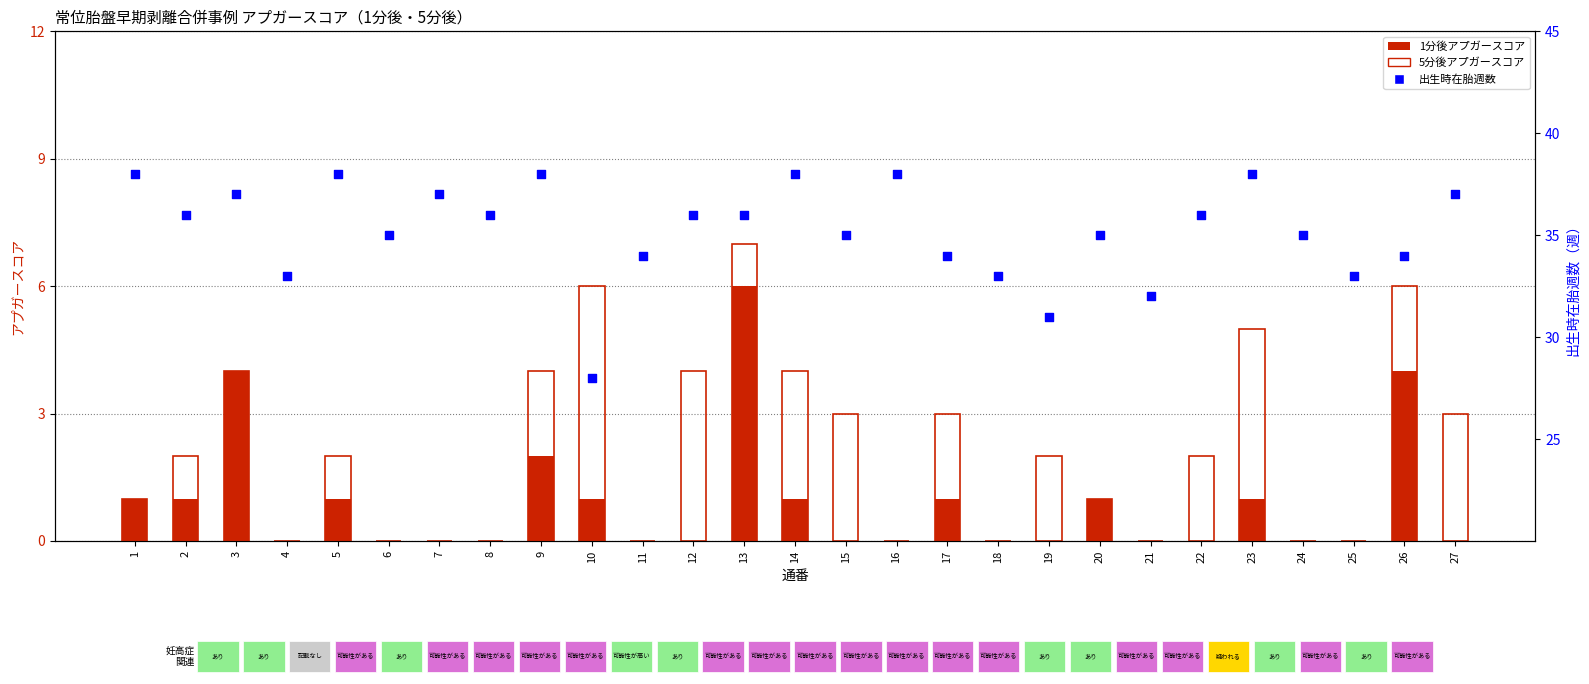

Which series reaches the minimum Y coordinate?

1min Apgar